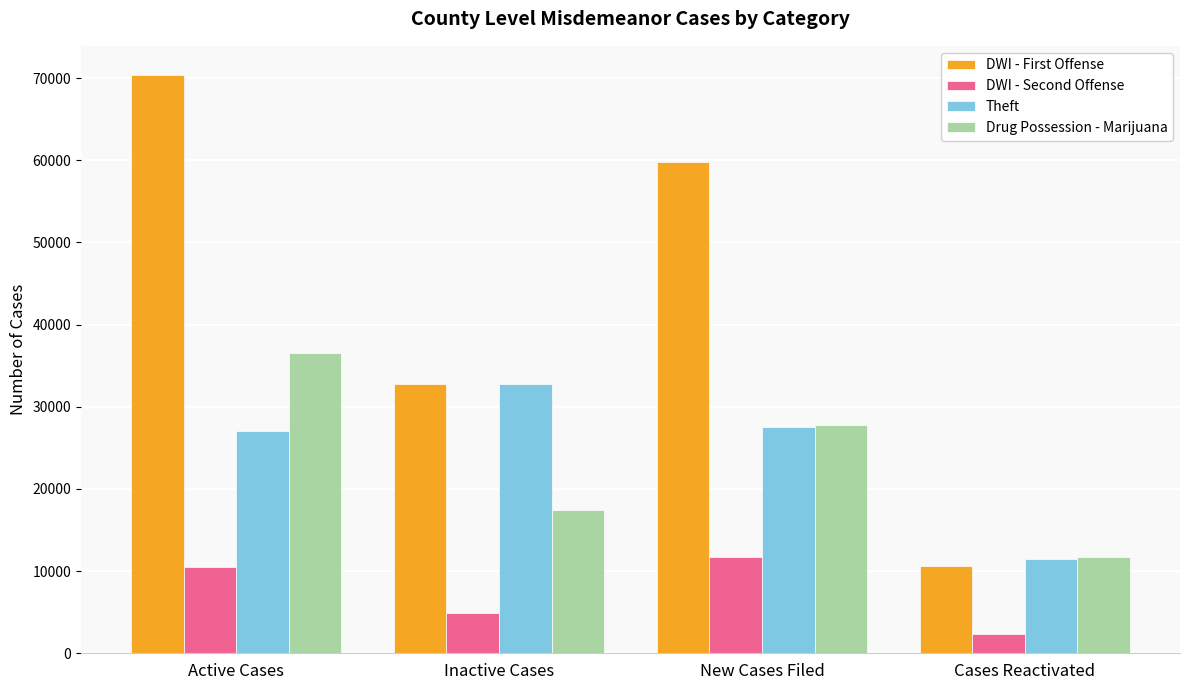

At which label does Drug Possession - Marijuana reach its minimum?

Cases Reactivated